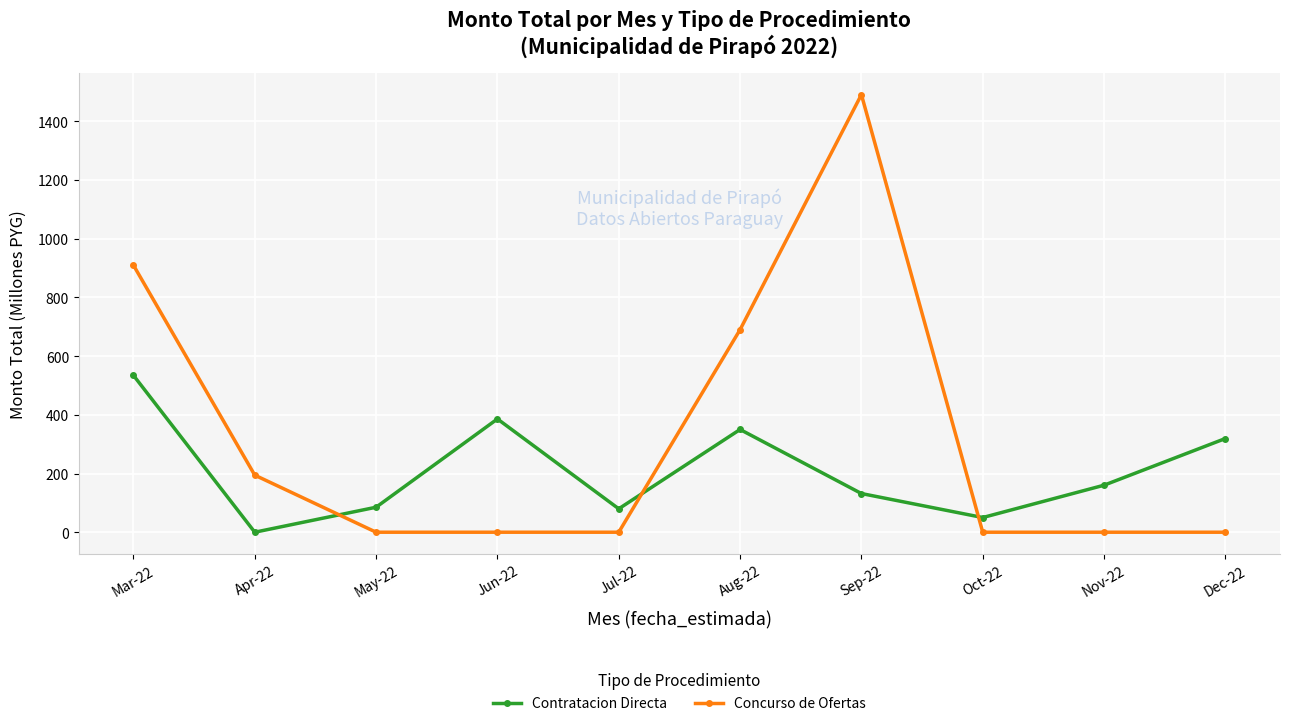

List the series in order of their overall mean, lowest first.

Contratacion Directa, Concurso de Ofertas